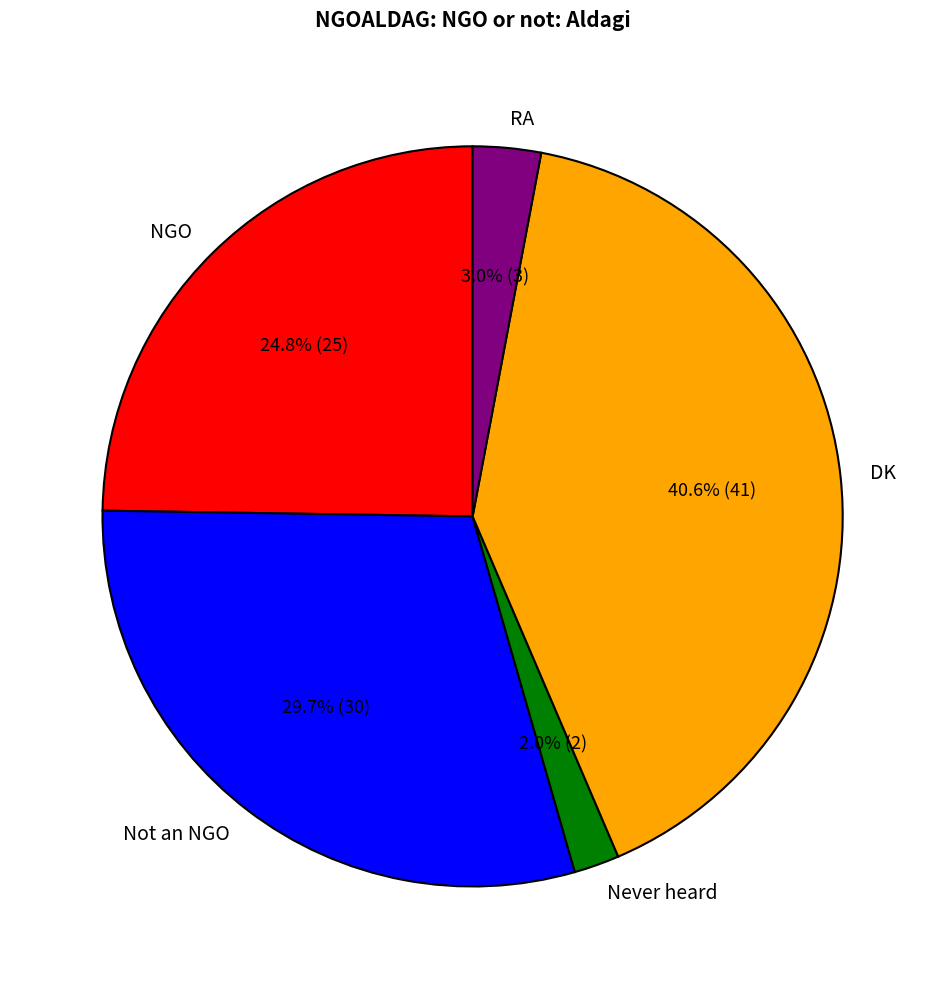

Does Never heard represent more than half of the total?

No